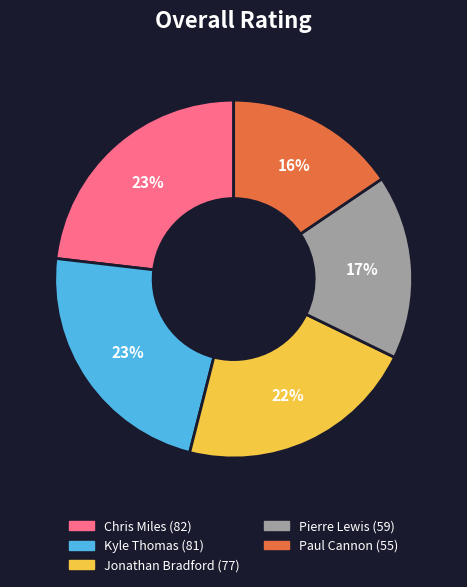

The Jonathan slice represents 15% of the pie. True or false?

False